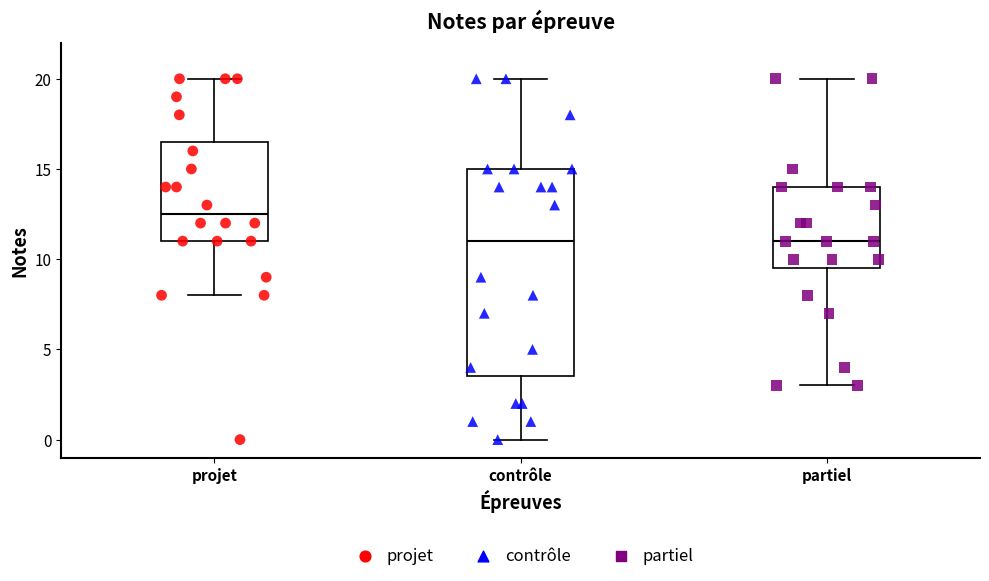

Reading left to right, transcribe this box plot: for each box, give where its median line is, the range the box spans, and where its two whiskers end, as read against the y-axis. The values are not printed on the chart, so give them approximately, as read against the axis.

projet: median 12.5, box 11.0 to 16.5, whiskers 8.0 to 20.0
contrôle: median 11.0, box 3.5 to 15.0, whiskers 0.0 to 20.0
partiel: median 11.0, box 9.5 to 14.0, whiskers 3.0 to 20.0